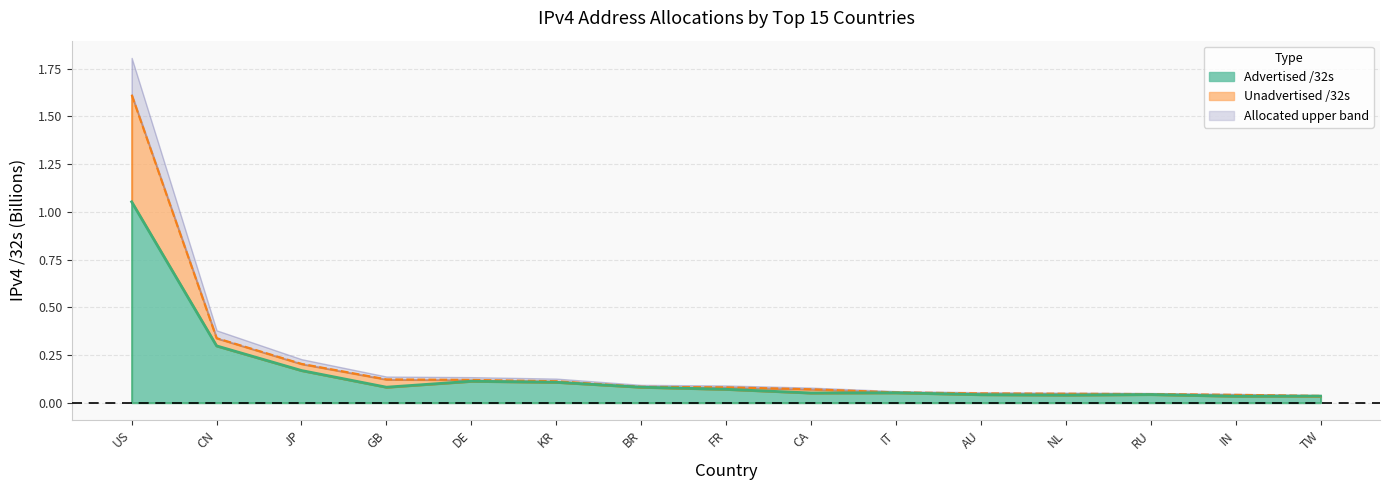

What is the total value across all series at GB?

0.2